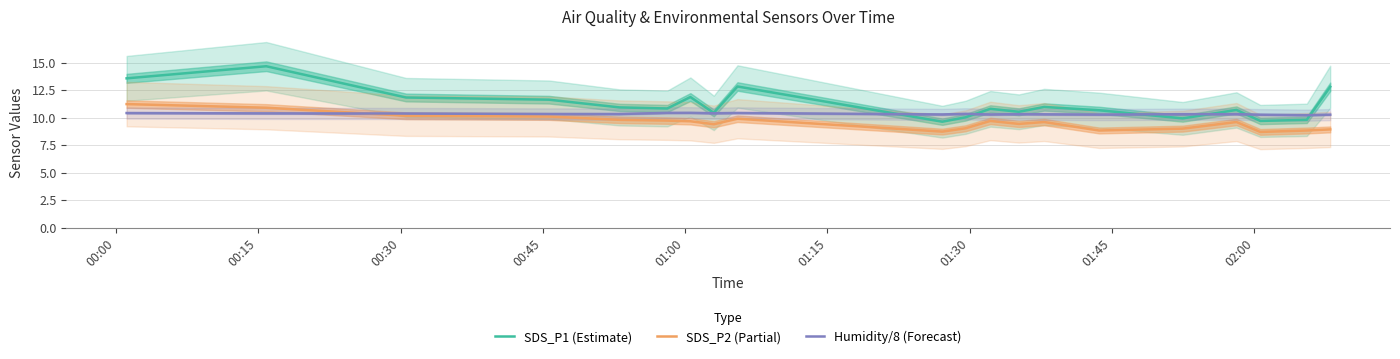

Which series has the largest total across all categories?

SDS_P1 (Estimate)